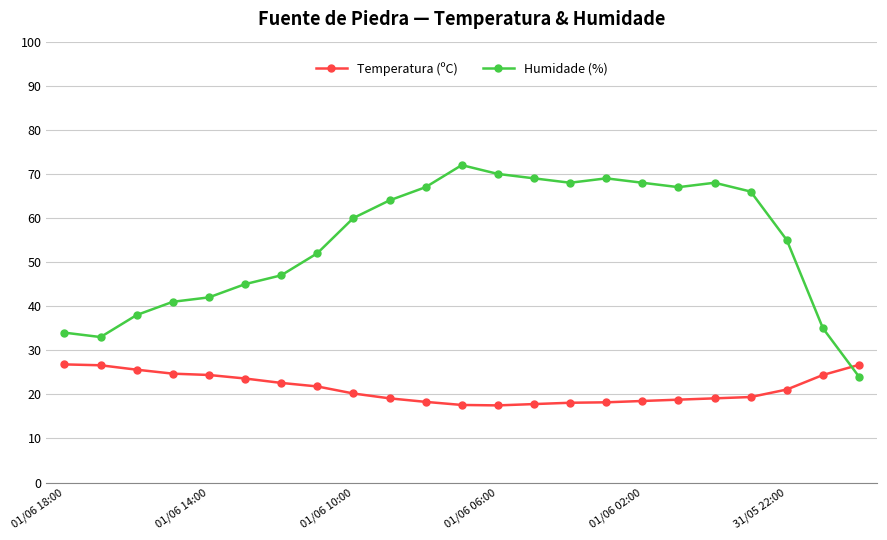

What is the average value of the Humidade (%) series?

54.5